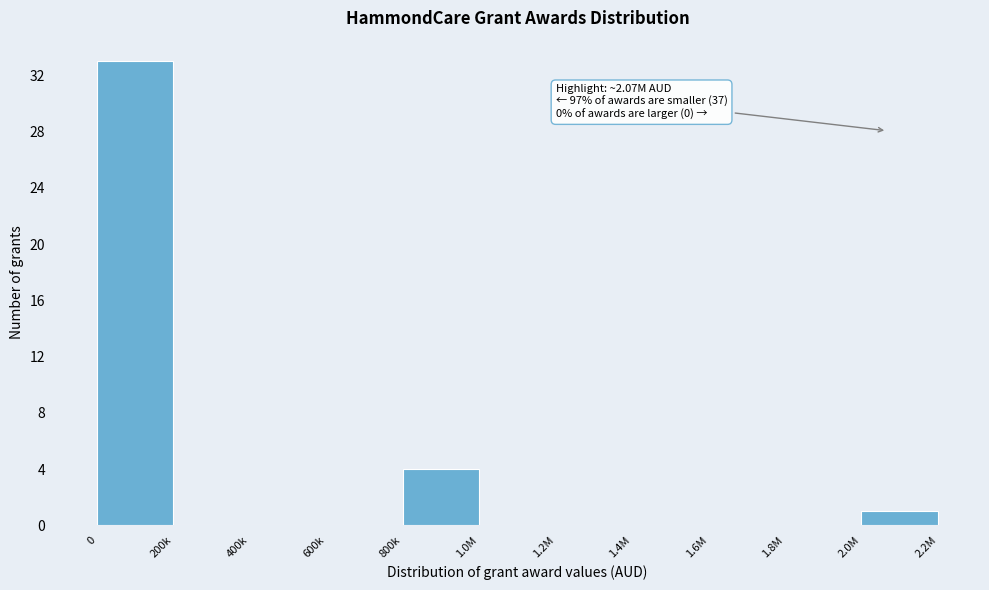

Reading left to right, what are all the values shown in this chart?

0=33	200k=0	400k=0	600k=0	800k=4	1.0M=0	1.2M=0	1.4M=0	1.6M=0	1.8M=0	2.0M=1